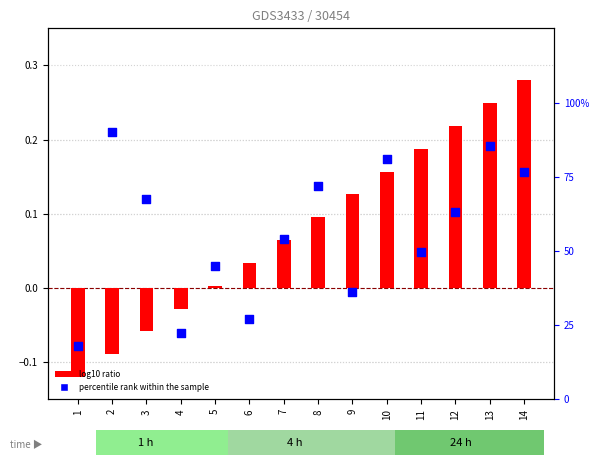

What are all the series names shown in the legend?

log10 ratio, percentile rank within the sample